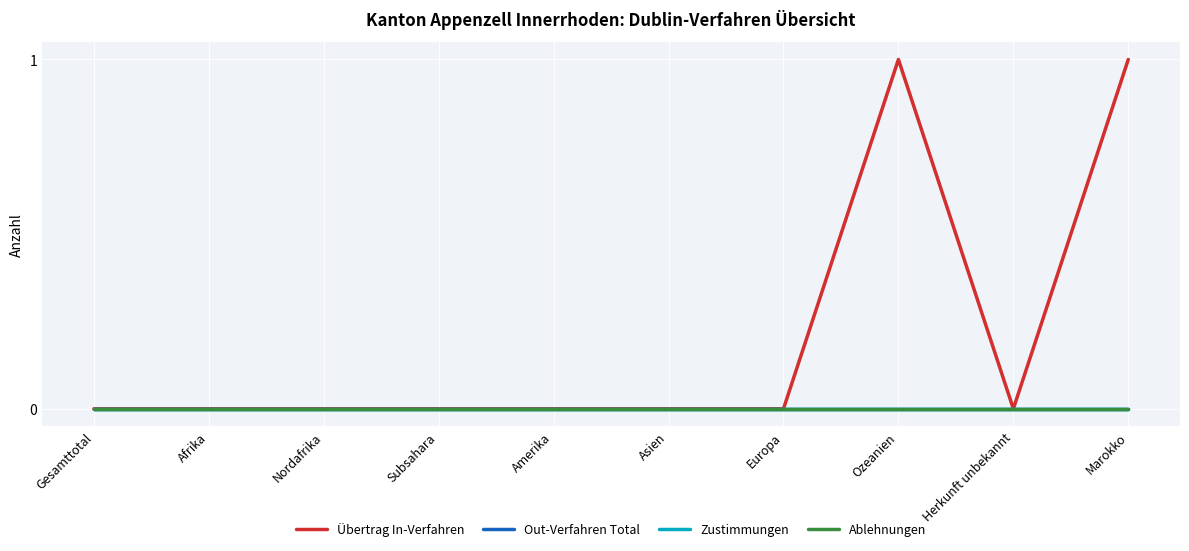

Does the chart have visible grid lines?

Yes